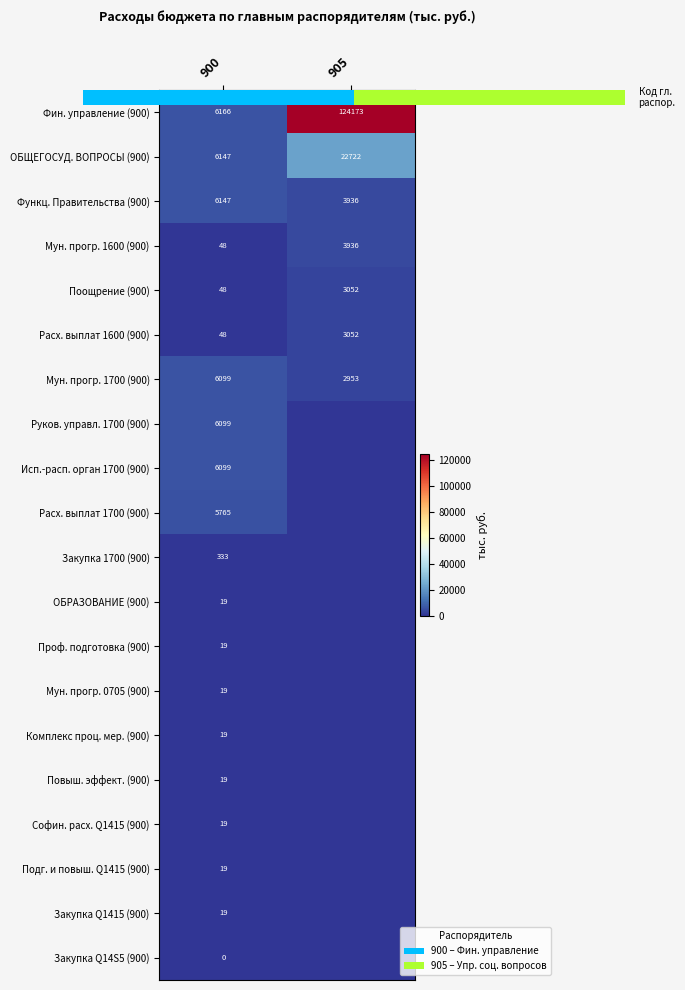

Is the value of Поощрение (900) at 900 greater than the value of Руков. управл. 1700 (900) at 900?

No